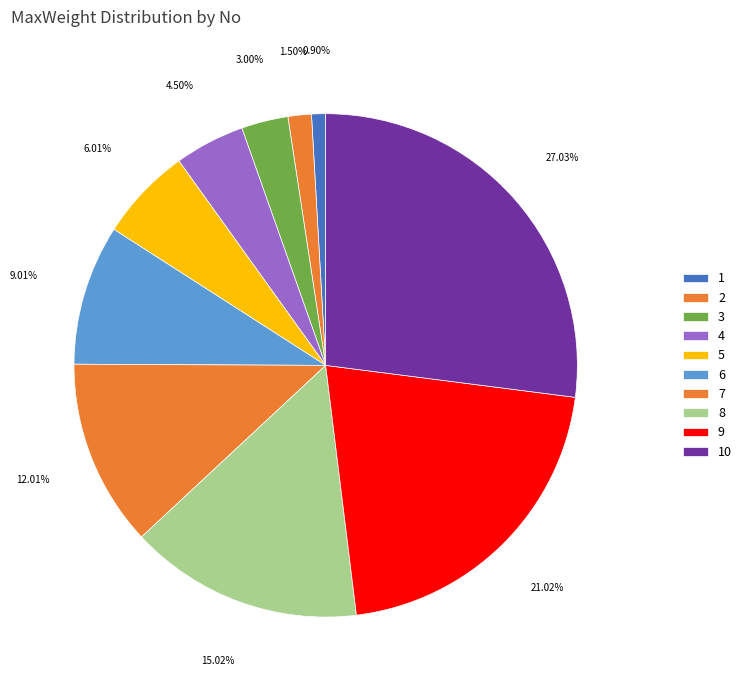

The 3 slice represents 3% of the pie. True or false?

True